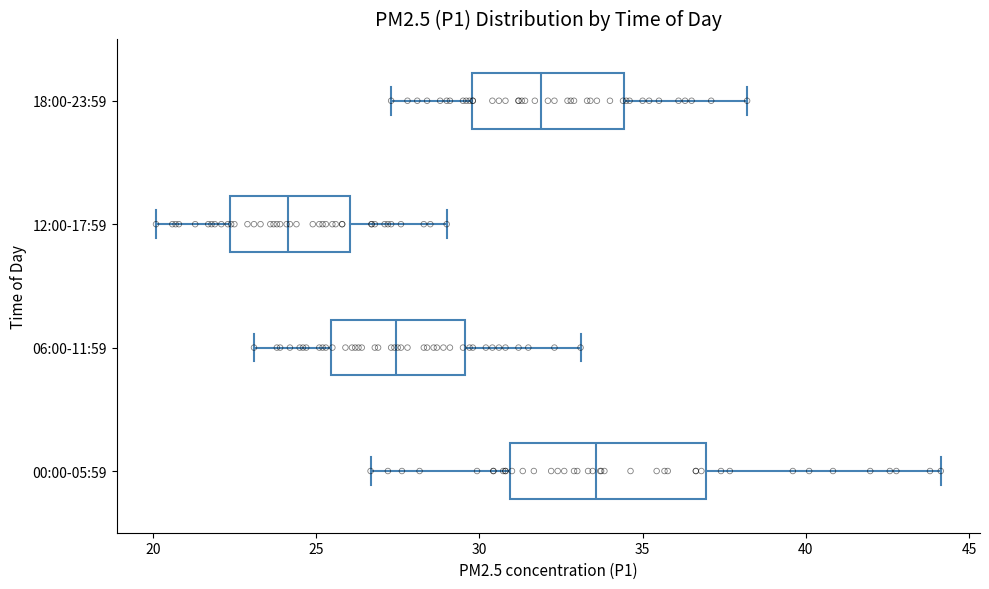

Which box's median line is the furthest to the left?

12:00-17:59